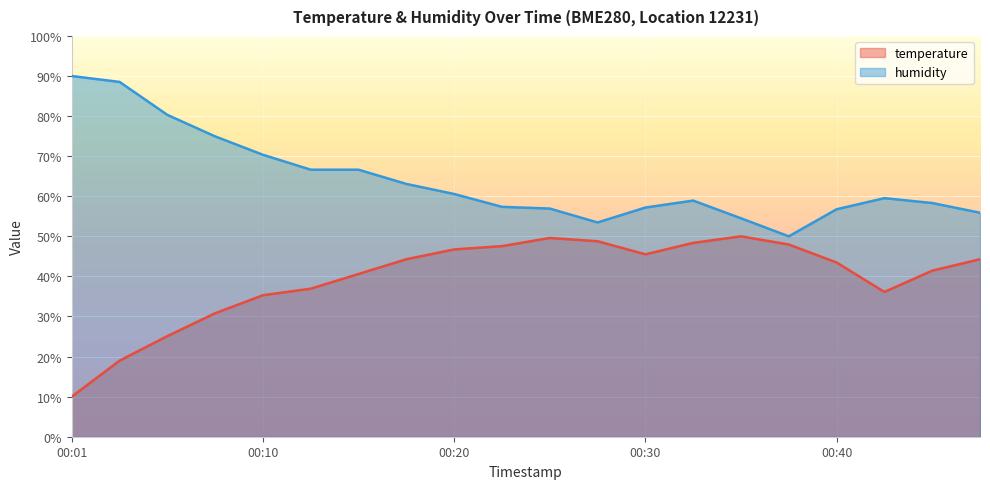

The humidity series shows 78.1 at 00:45. True or false?

False